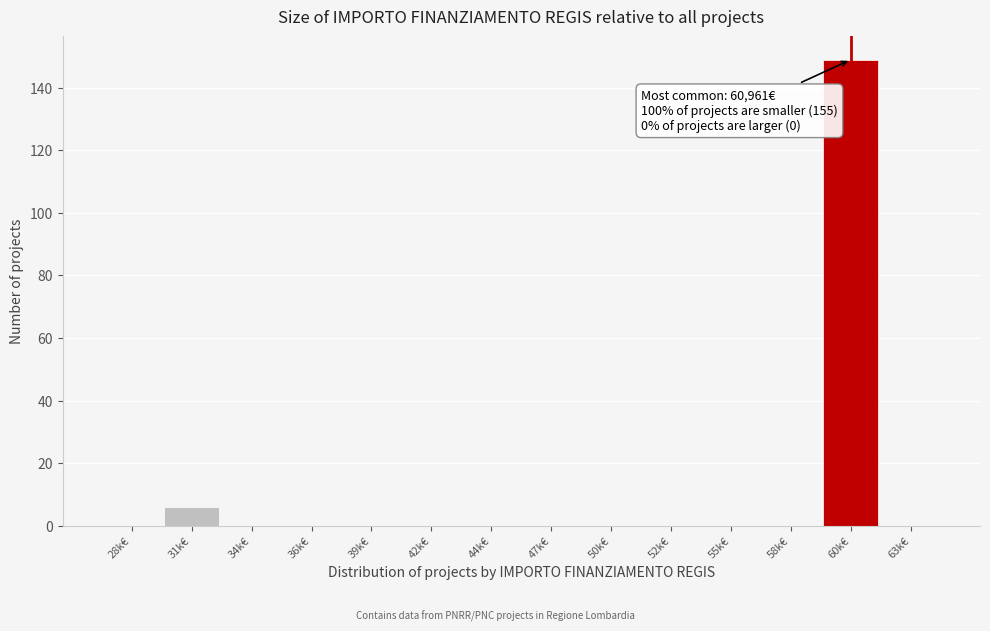

Reading left to right, extract all data points from this chart.

28k€=0	31k€=6	34k€=0	36k€=0	39k€=0	42k€=0	44k€=0	47k€=0	50k€=0	52k€=0	55k€=0	58k€=0	60k€=149	63k€=0